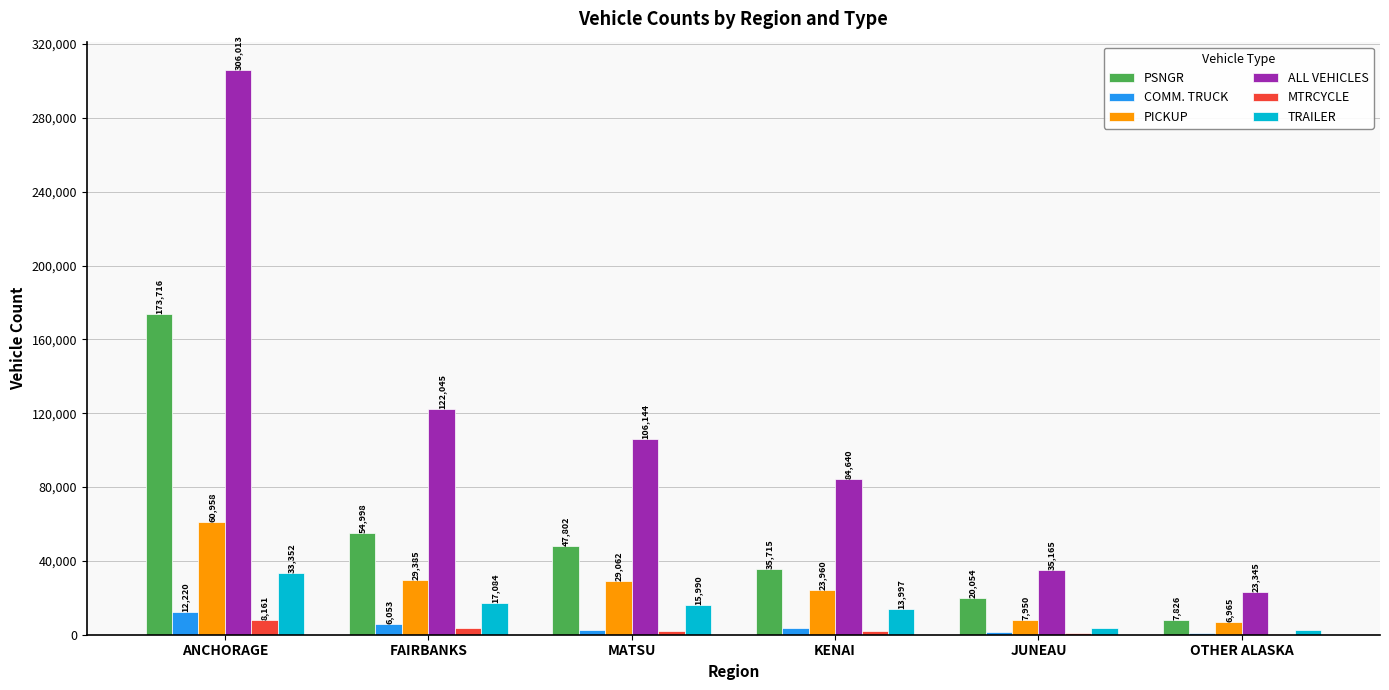

What is the sum of the COMM. TRUCK values at ANCHORAGE and FAIRBANKS?

18273